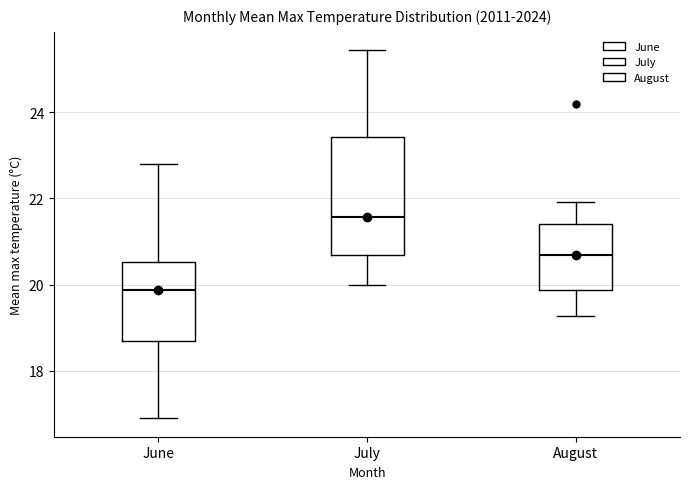

Reading left to right, read every box against the y-axis: the position of its median line, the range the box covers, and the ends of its whiskers. The values are not printed on the chart, so give them approximately, as read against the axis.

June: median 19.8, box 18.6 to 20.6, whiskers 17.0 to 22.8
July: median 21.6, box 20.6 to 23.4, whiskers 20.0 to 25.4
August: median 20.6, box 19.8 to 21.4, whiskers 19.2 to 22.0